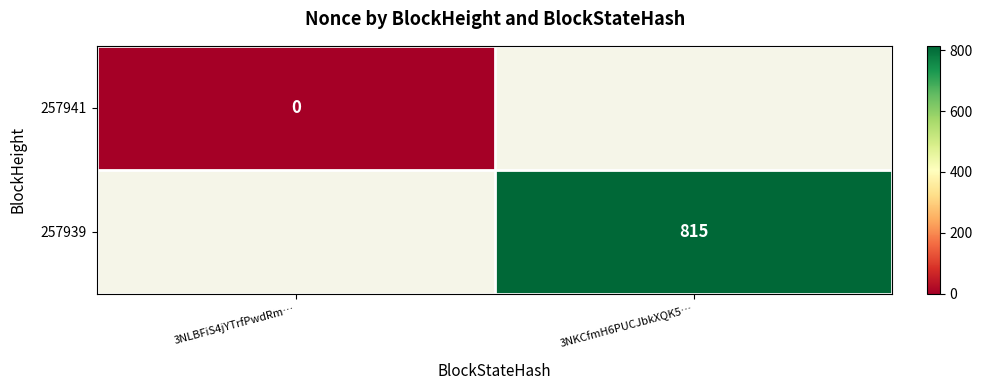

True or false: 257939 has a value of 1332 at 3NKCfmH6PUCJbkXQK5….

False